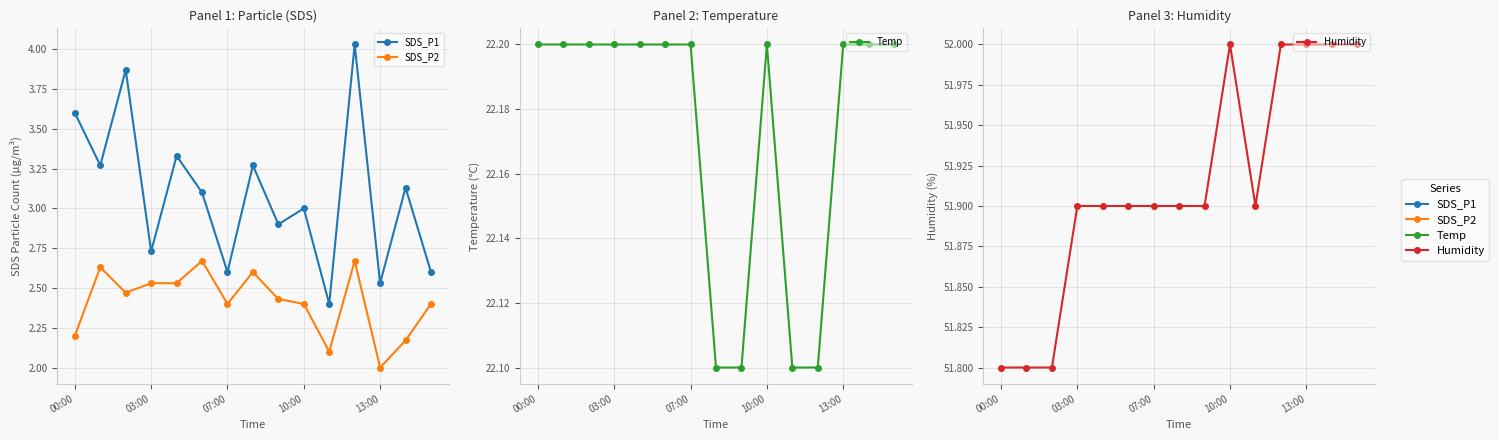

How many categories are shown in the chart?

15